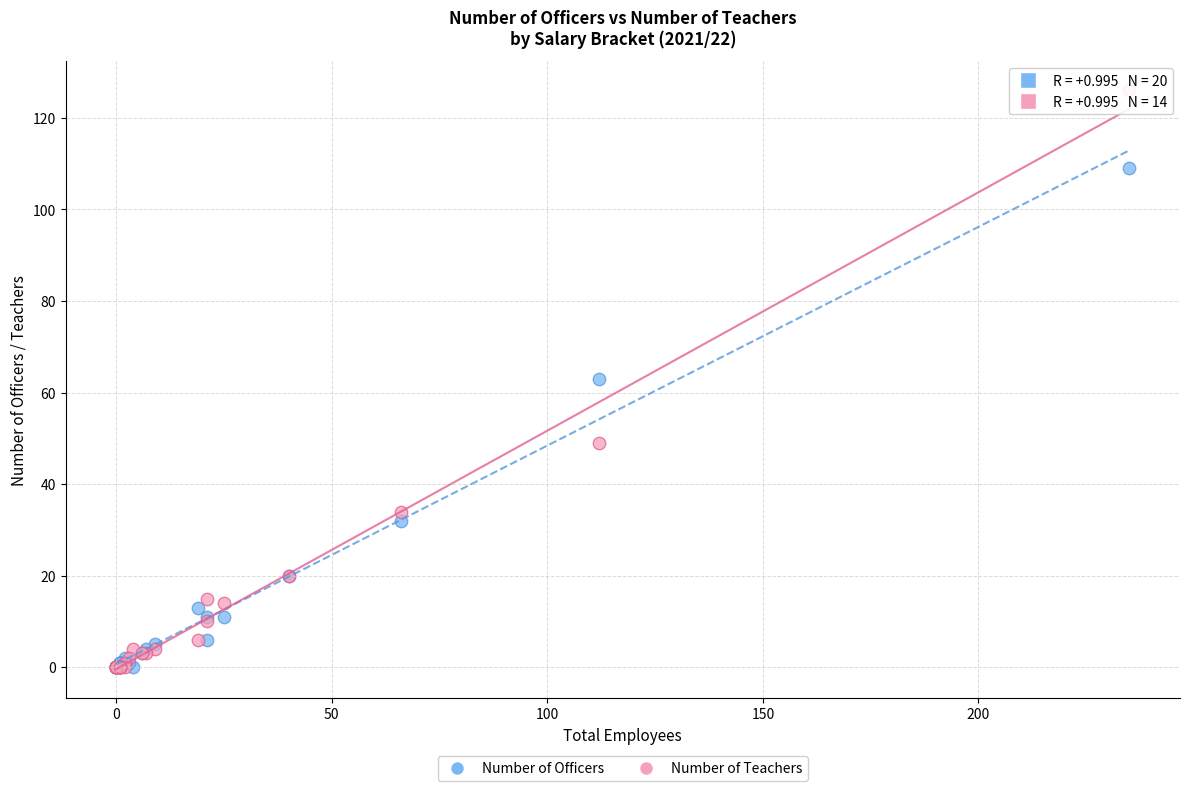

In the Number of Officers series, what Y value is closest to 54?

63